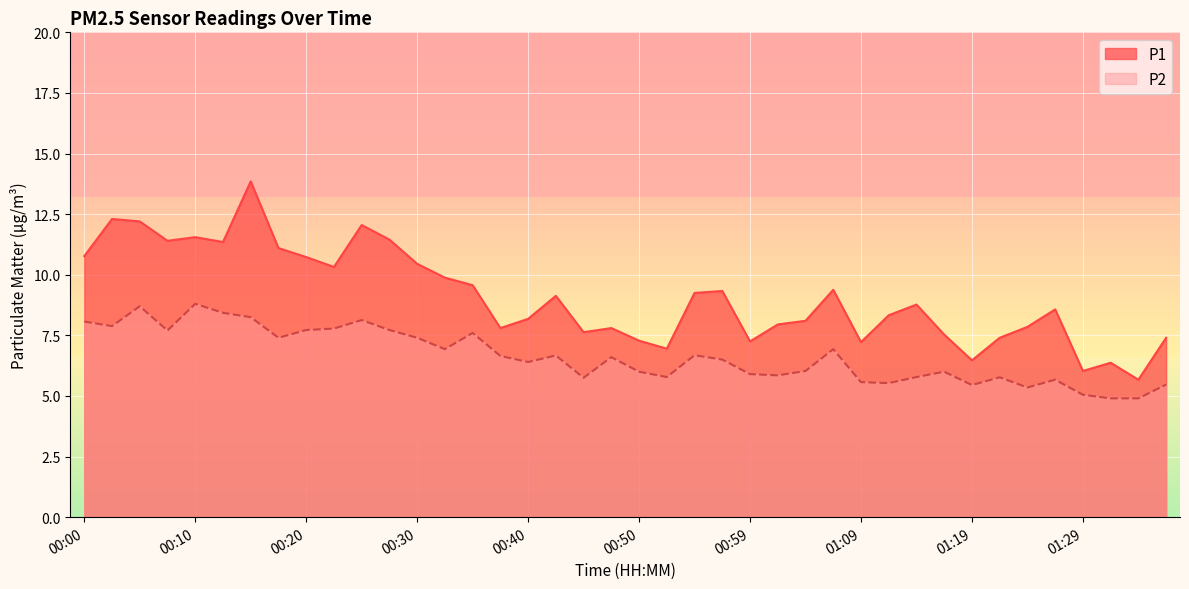

At how many categories does at least one series exceed 7?

35